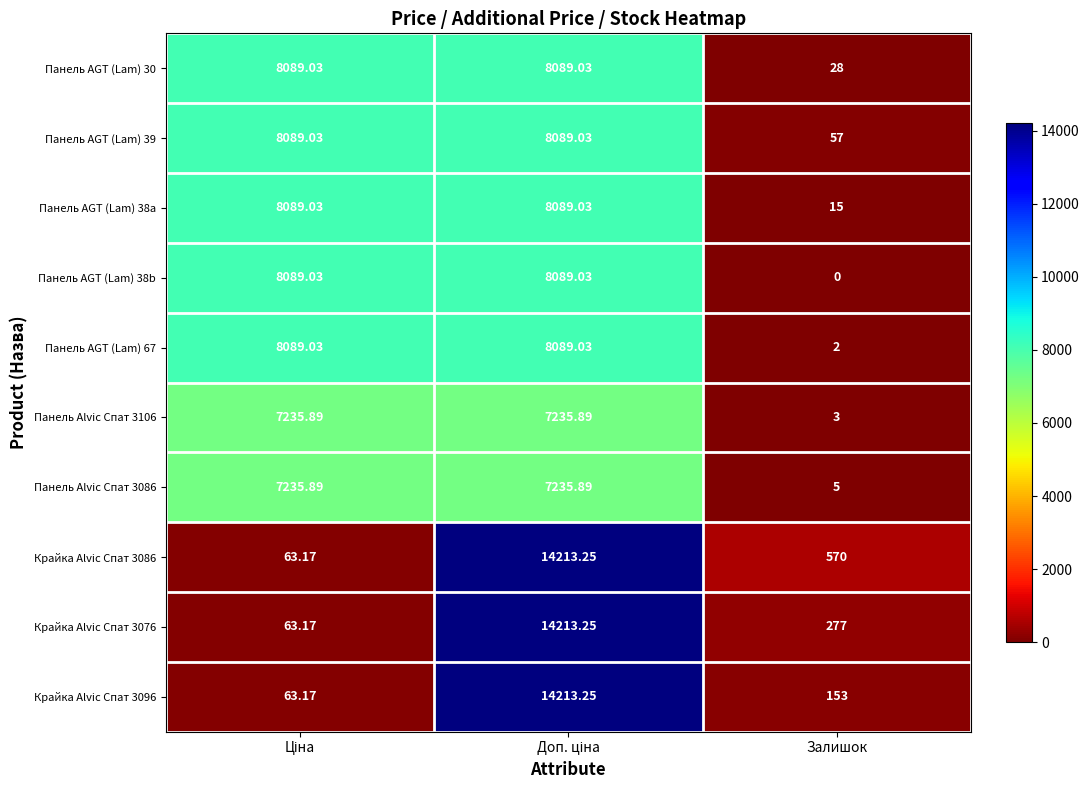

Where is Крайка Alvic Спат 3076 nearest to the value 7138?

Залишок